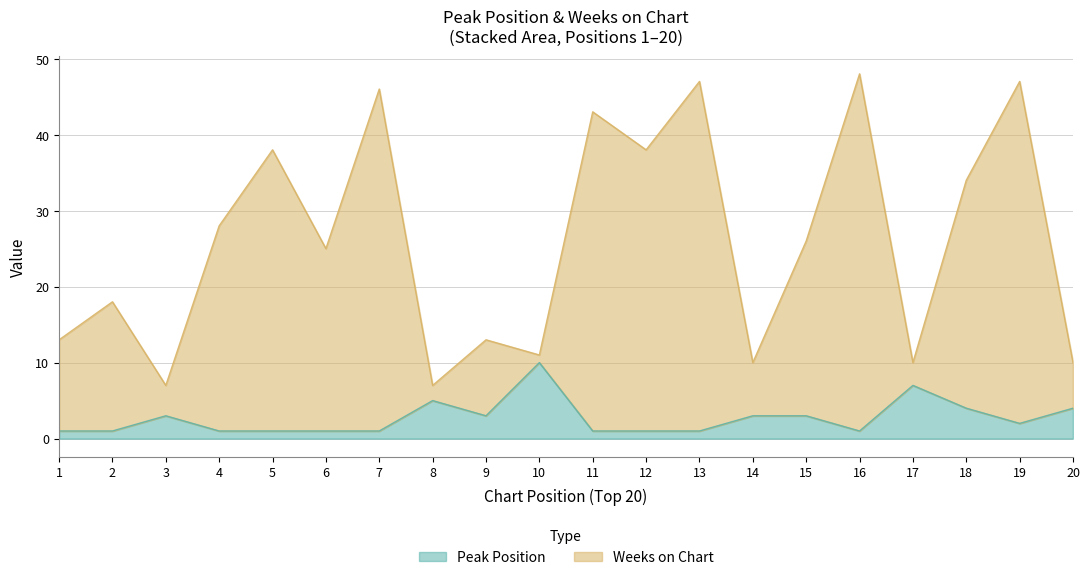

How many Peak Position values are between 1 and 4?

17